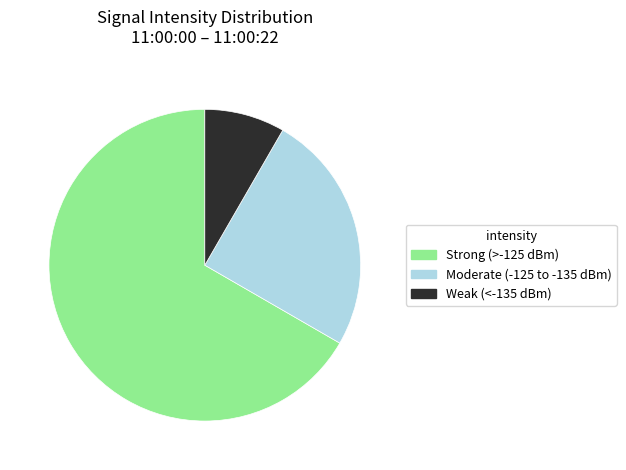

How many segments does this pie chart have?

3